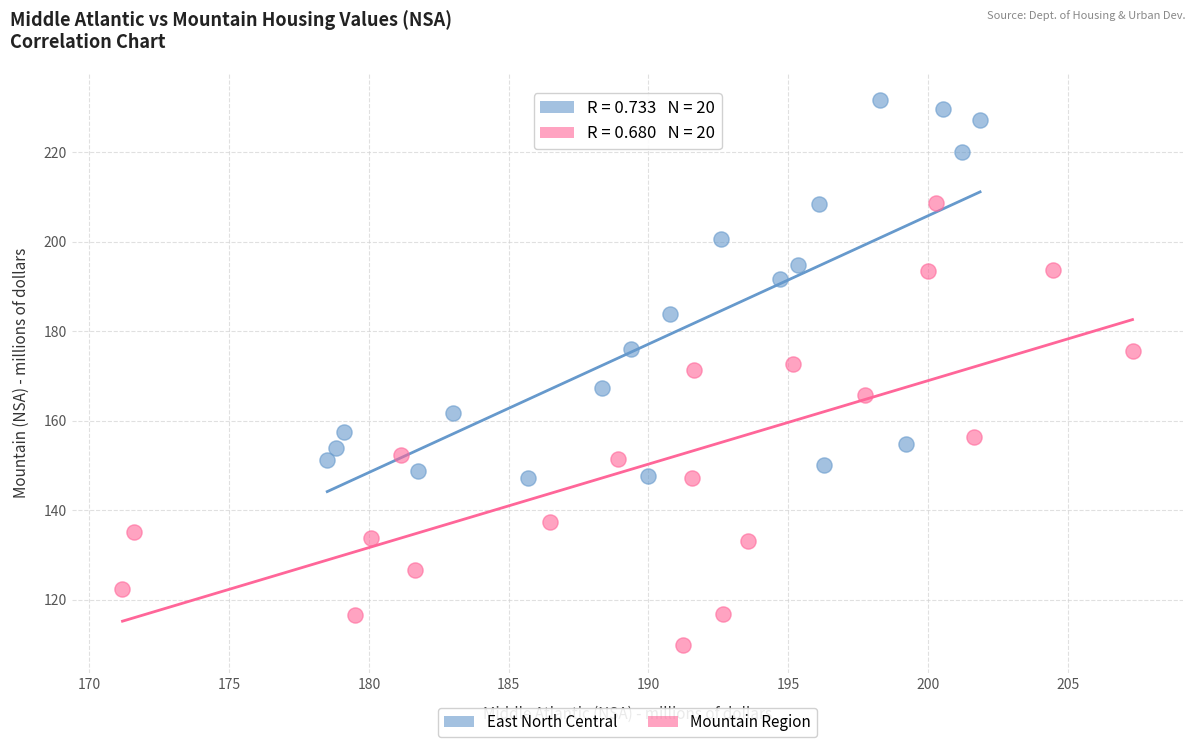

Which series reaches the maximum Y coordinate?

East North Central